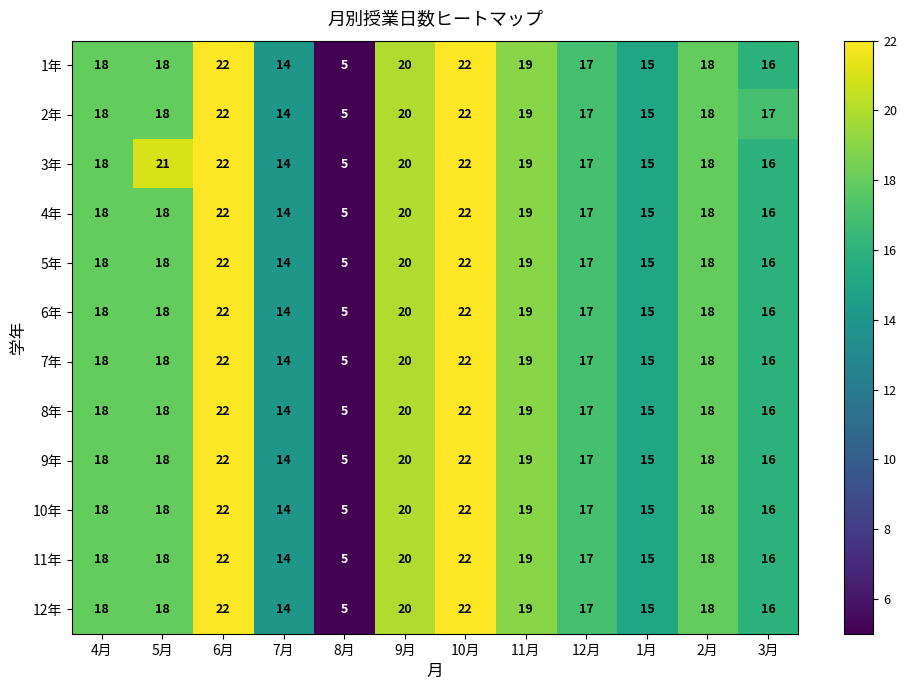

What is the sum of the 4年 values at 12月 and 5月?

35